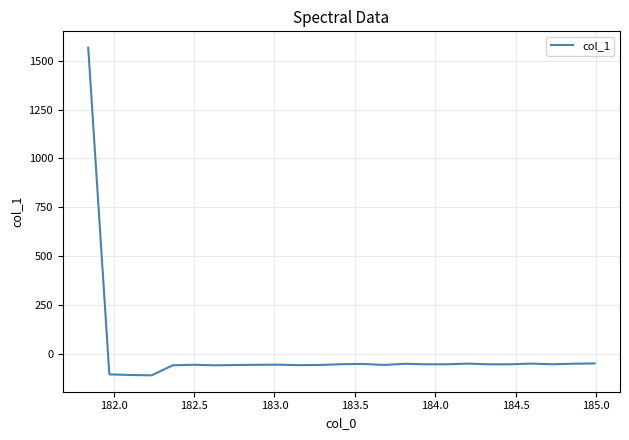

What is the difference between the maximum and minimum values?

1677.2